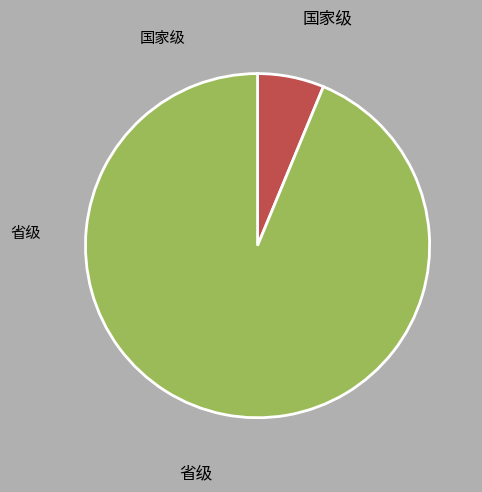

Is there any slice that represents more than half of the pie?

Yes